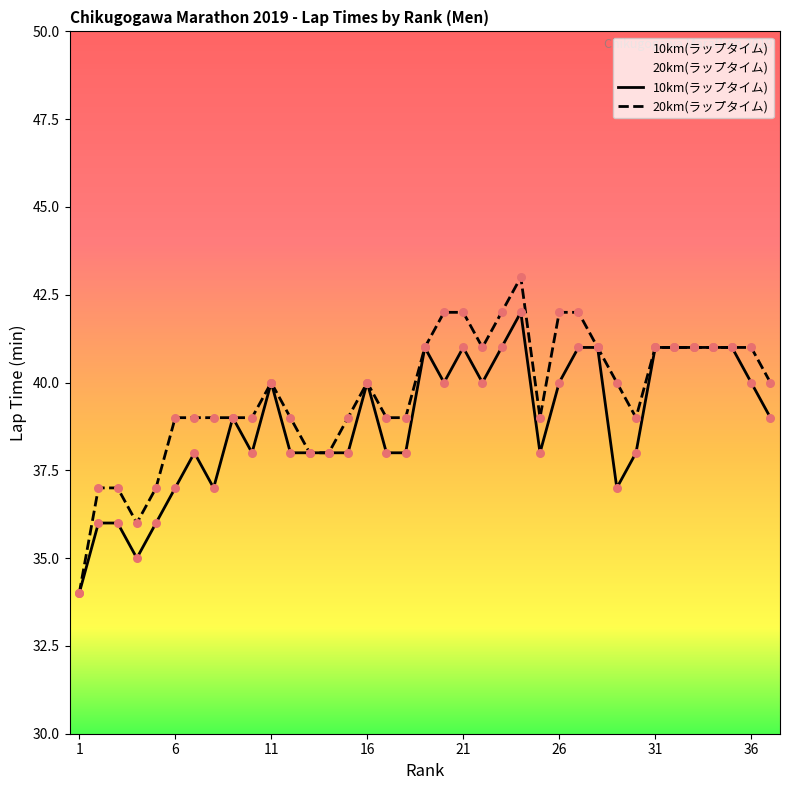

What are all the series names shown in the legend?

10km(ラップタイム), 20km(ラップタイム)